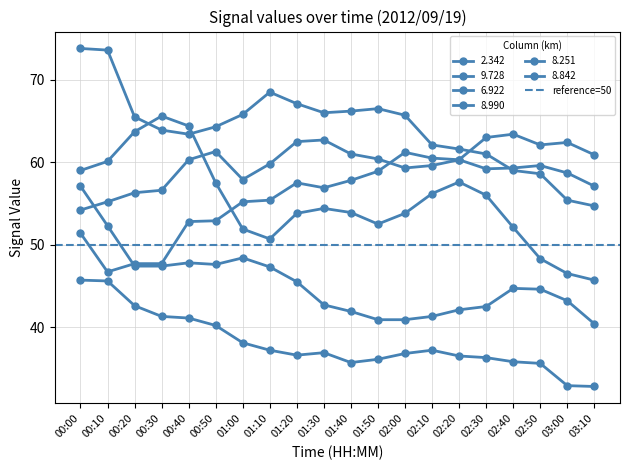

Which category has the lowest value across all series?

03:10